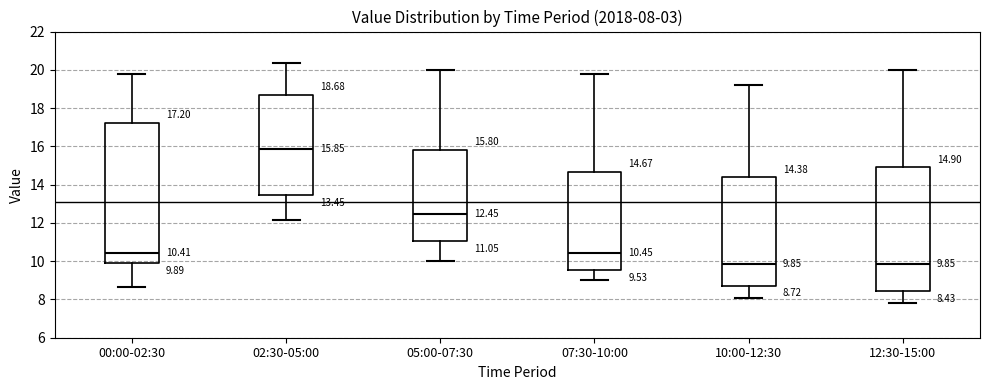

Which box has the highest median line?

02:30-05:00